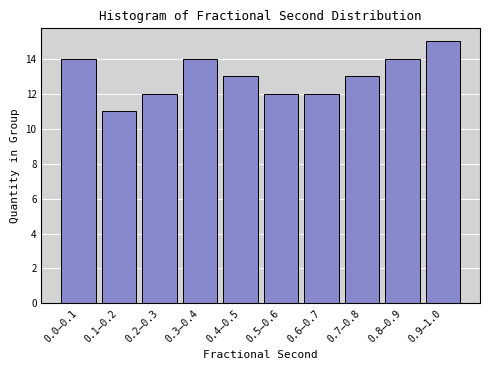

Reading left to right, list all the values displayed in this chart.

14	11	12	14	13	12	12	13	14	15